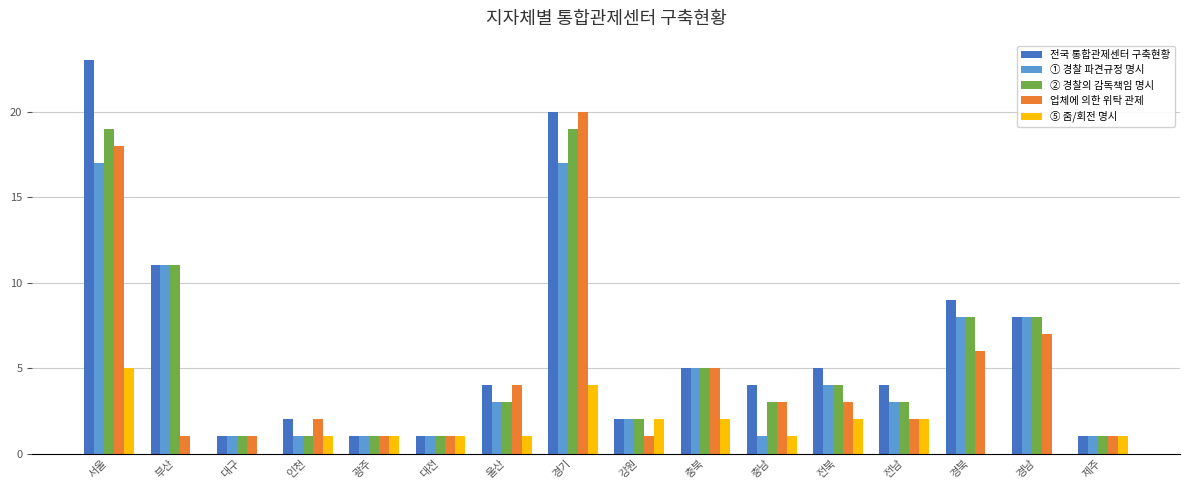

Is the value of 전국 통합관제센터 구축현황 at 경남 greater than the value of 업체에 의한 위탁 관제 at 전남?

Yes